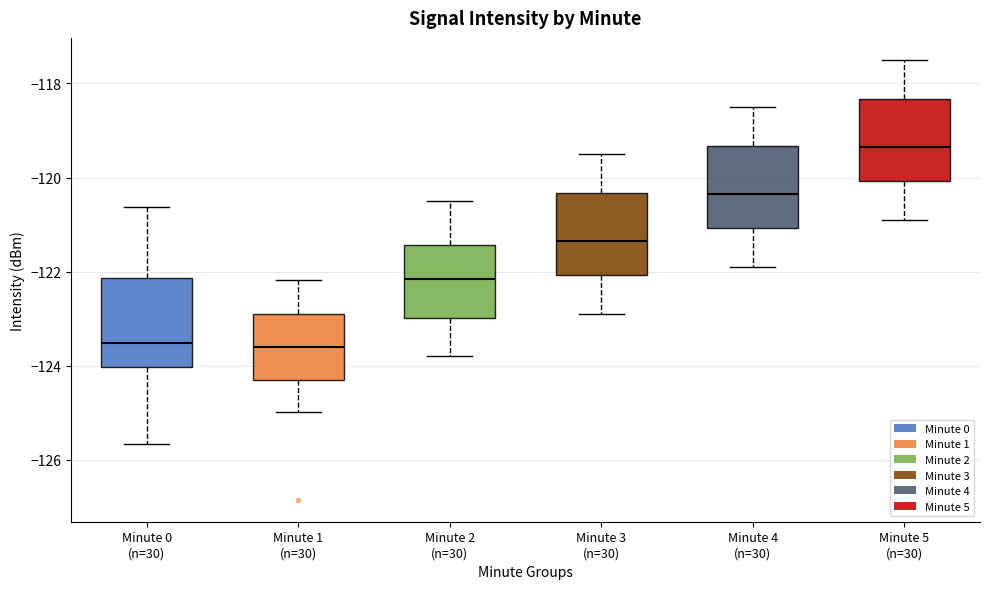

Where is the upper edge of the box for Minute 4 (n=30) on the y-axis? The values are not printed on the chart, so give them approximately, as read against the axis.

-119.4